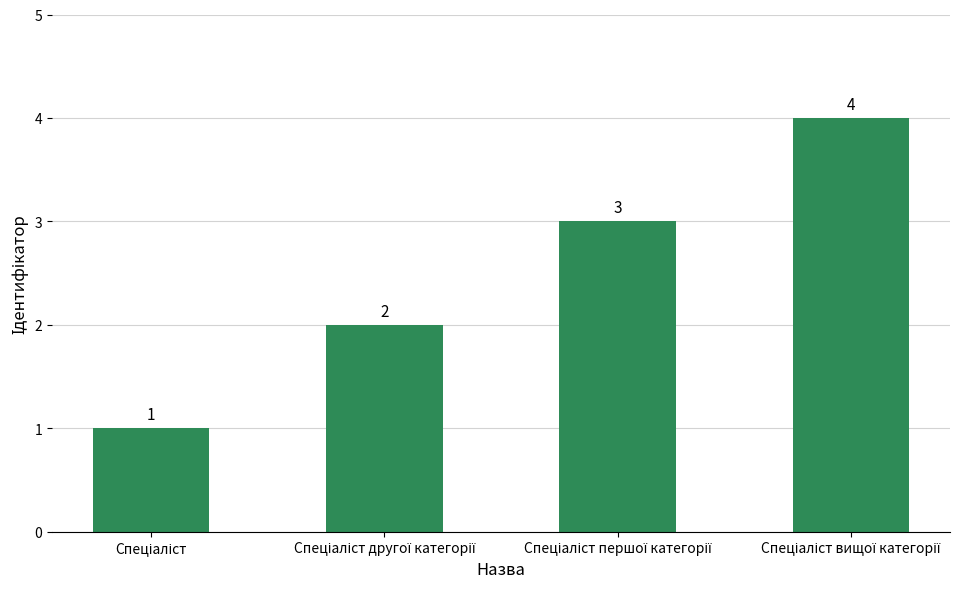

What is the maximum value shown in the chart?

4